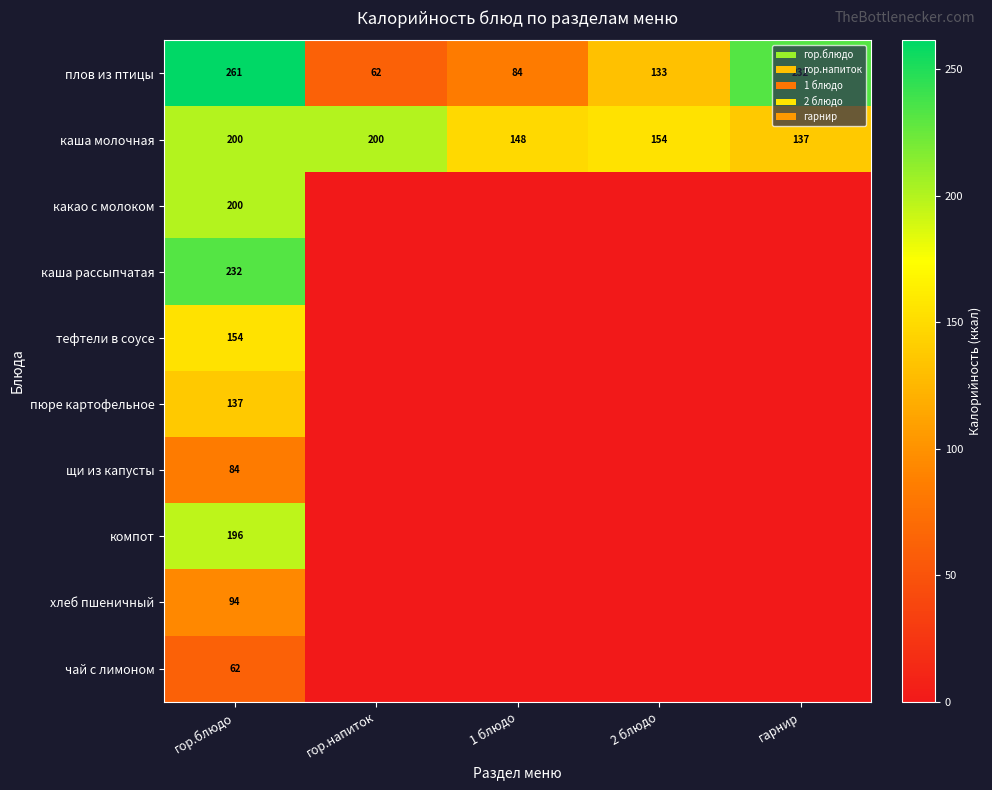

What is the average value of the плов из птицы series?

154